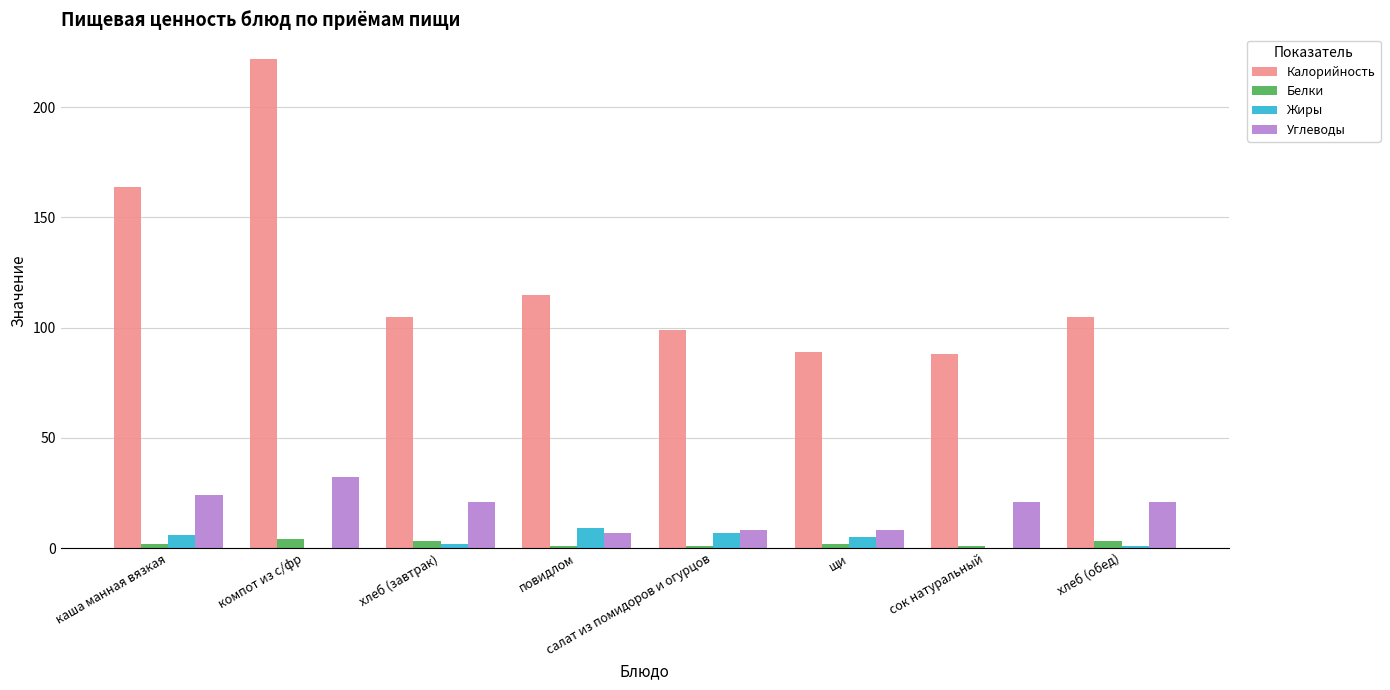

Is it true that Углеводы equals 21 at сок натуральный?

True